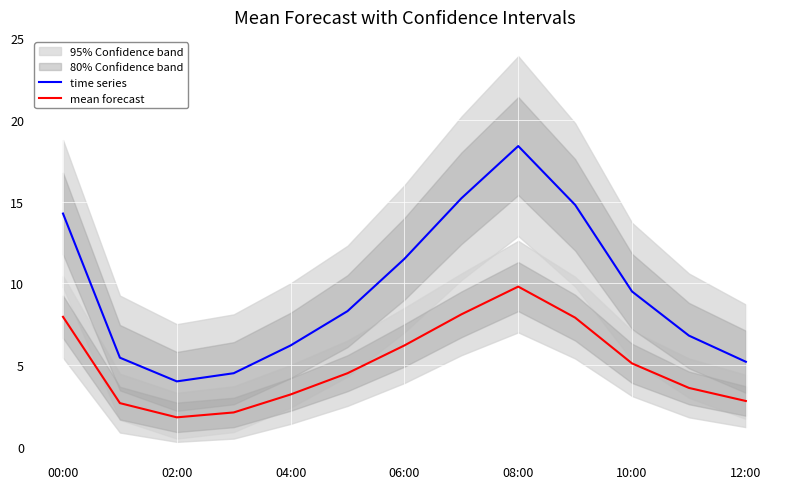

What position from the right is 7?

6